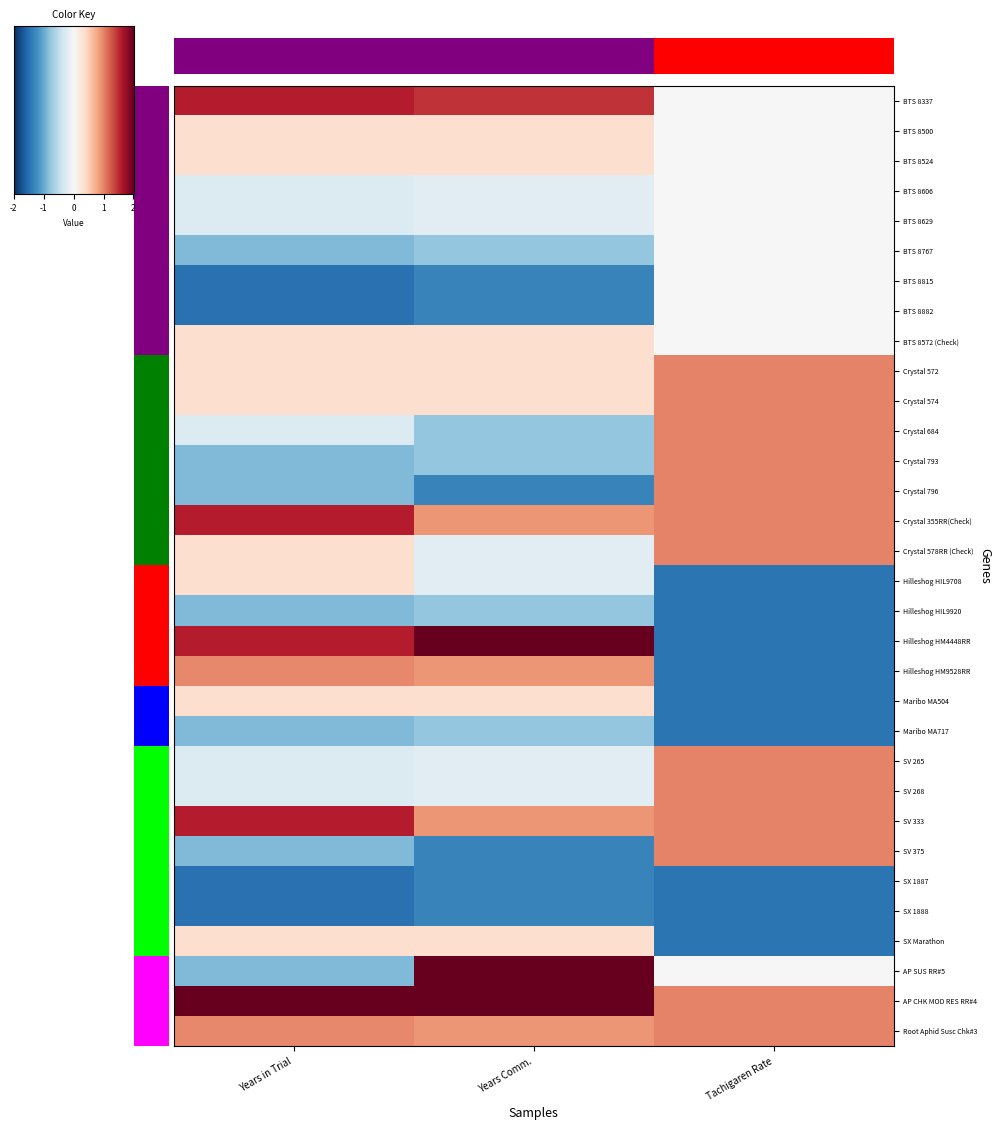

What is the difference between the highest and lowest values at Years in Trial?

3.7